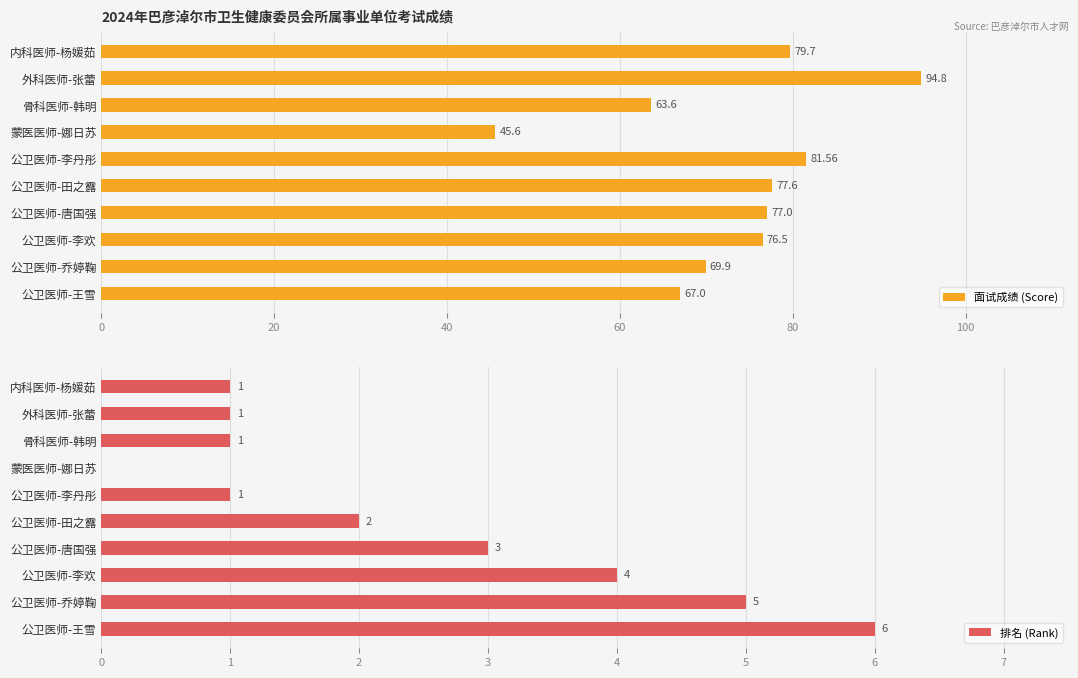

Which category has the highest value in the 面试成绩 (Score) series?

外科医师-张蕾